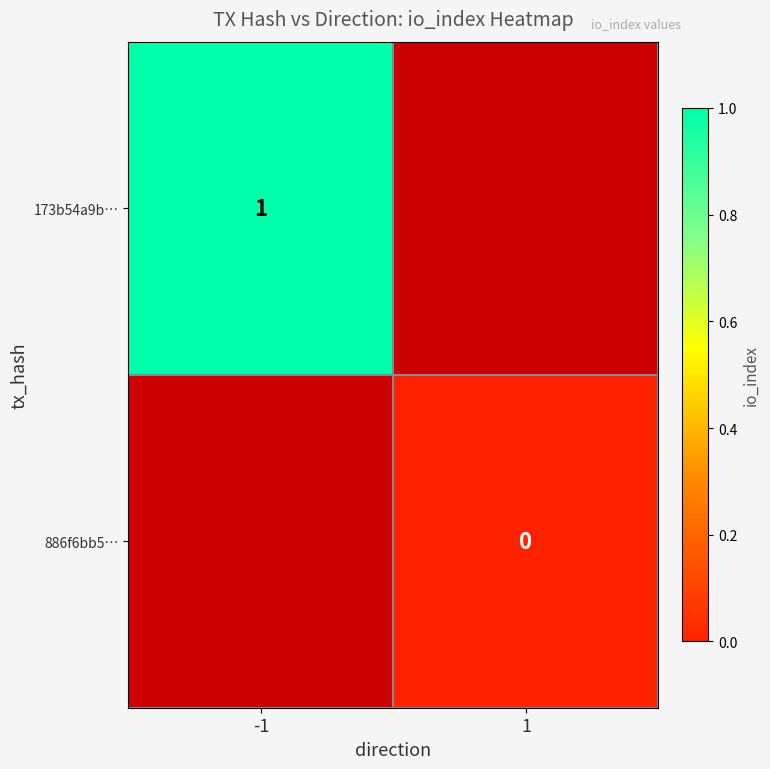

At how many categories does at least one series exceed 0?

1